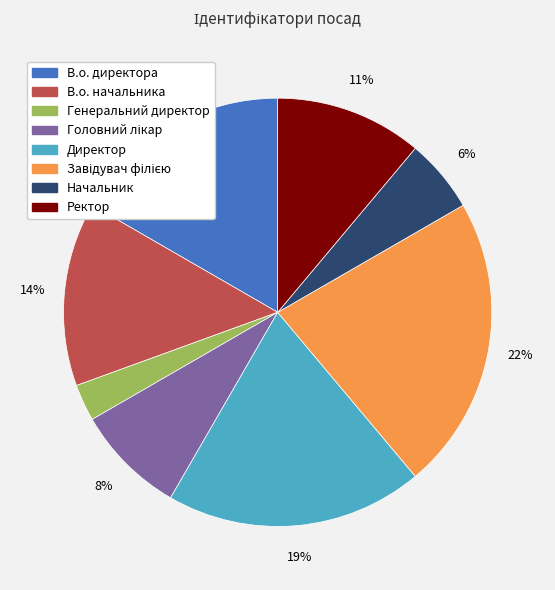

Count the number of slices in the pie.

8